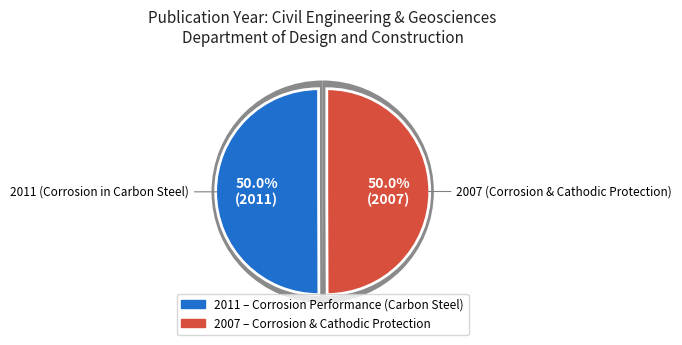

What is the total percentage of Design and Construction (2007) and Design and Construction (2011)?

100.0%